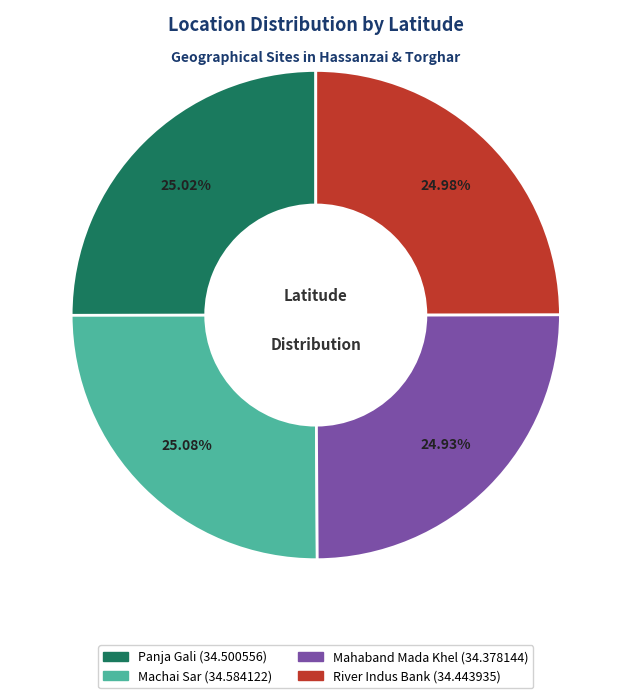

Approximately how many times larger is the value at Mahaband Mada Khel compared to Panja Gali?

1.0